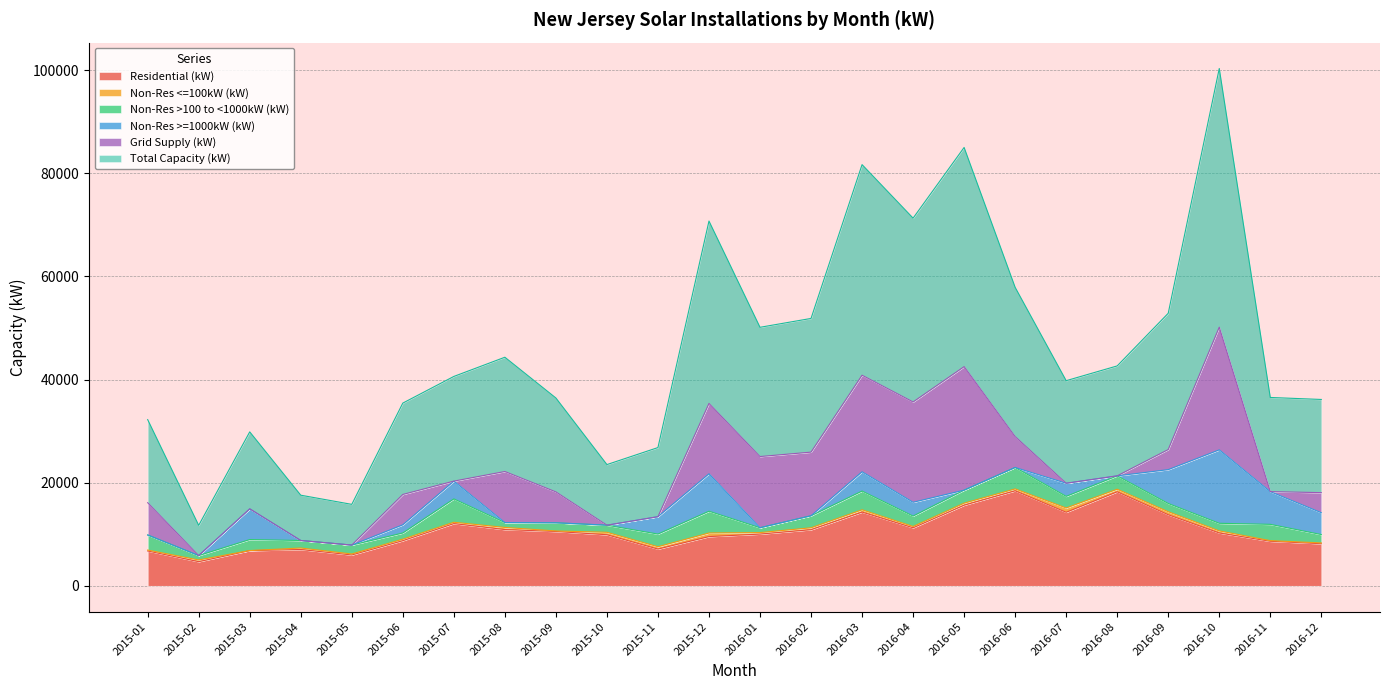

Rank the categories by Non-Res <=100kW (kW) value from highest to lowest.

2016-07, 2015-12, 2016-09, 2016-08, 2015-10, 2015-11, 2016-03, 2015-08, 2016-10, 2016-05, 2016-02, 2016-06, 2015-02, 2015-06, 2016-01, 2015-04, 2015-07, 2016-04, 2015-05, 2015-01, 2016-12, 2016-11, 2015-09, 2015-03